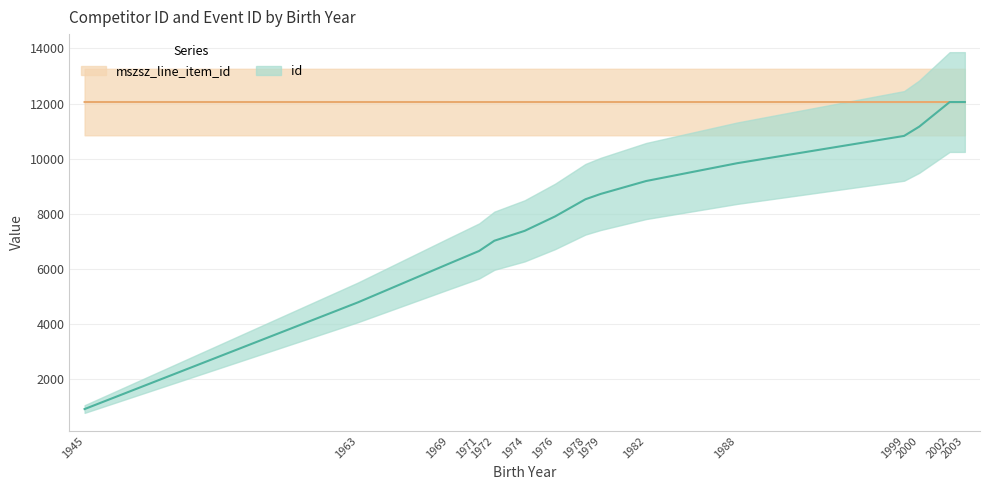

Where do id and mszsz_line_item_id first cross each other?

2002 and 2003